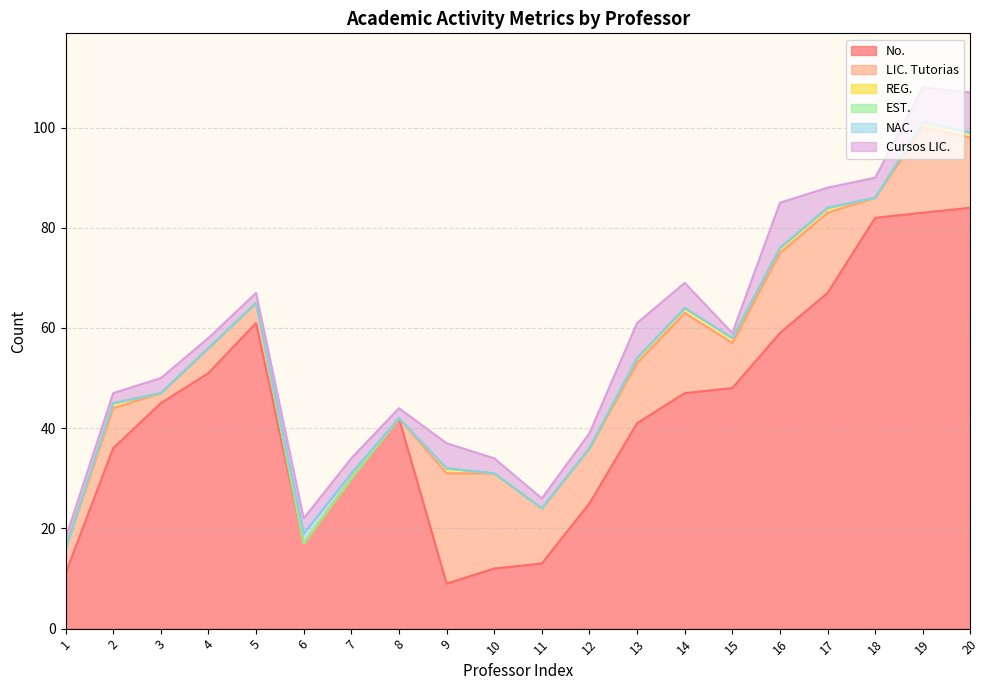

Does the chart have visible grid lines?

Yes